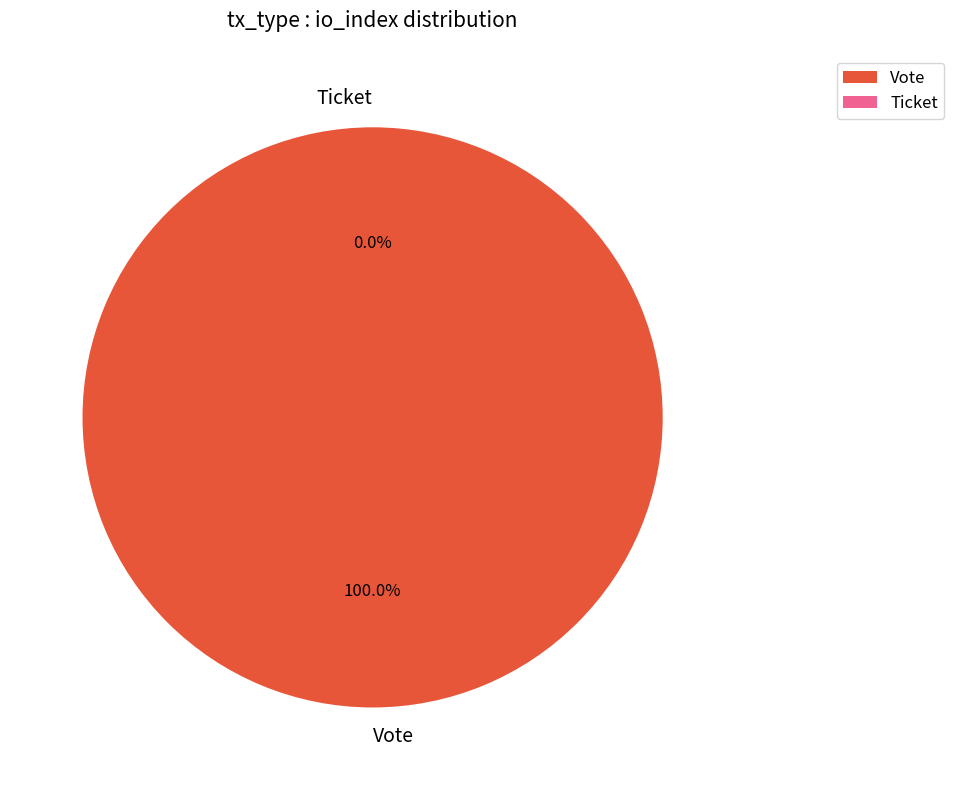

Which category accounts for the majority?

Vote